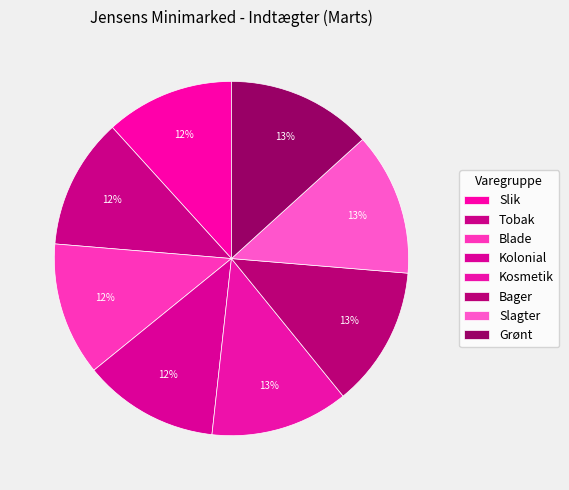

How many slices are in this pie chart?

8